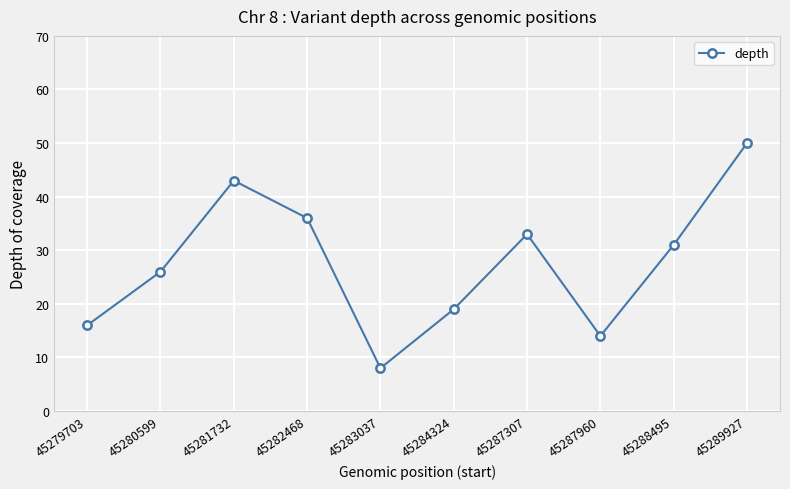

How many lines are shown in the chart?

1